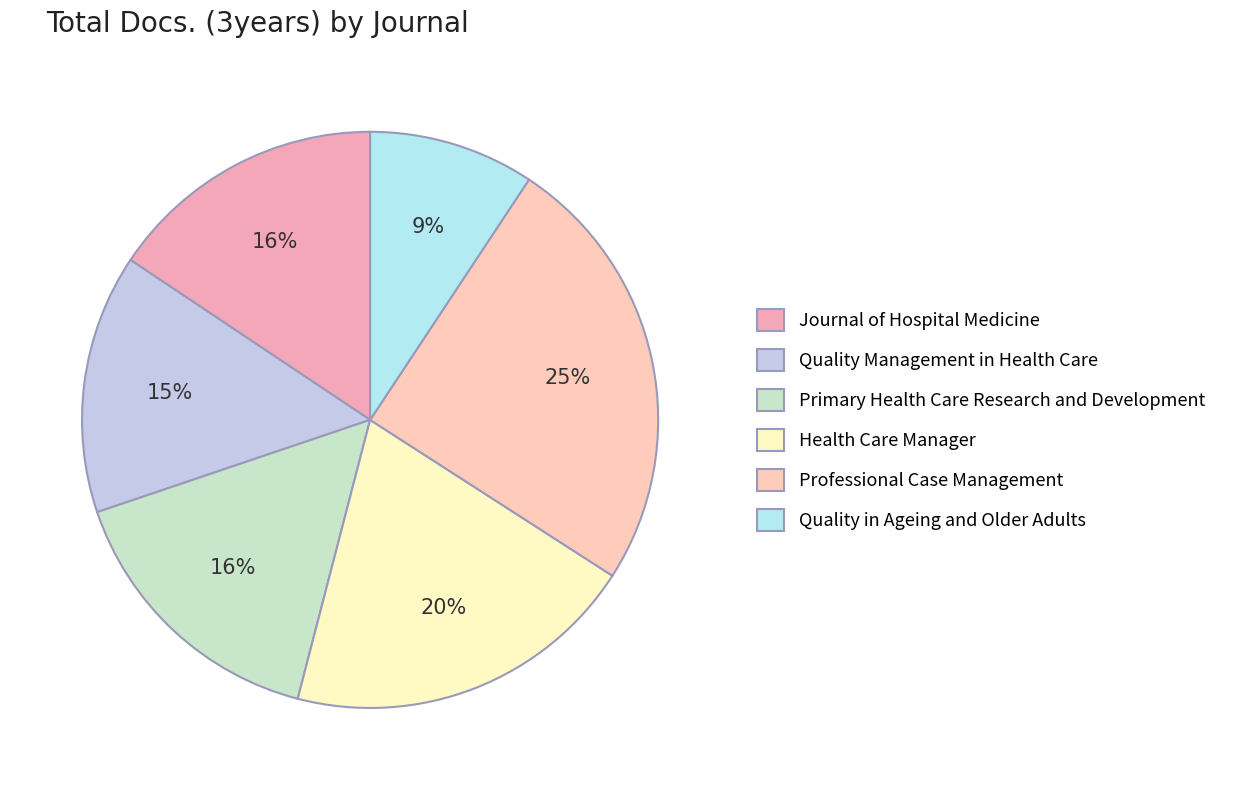

Does any single category account for the majority?

No